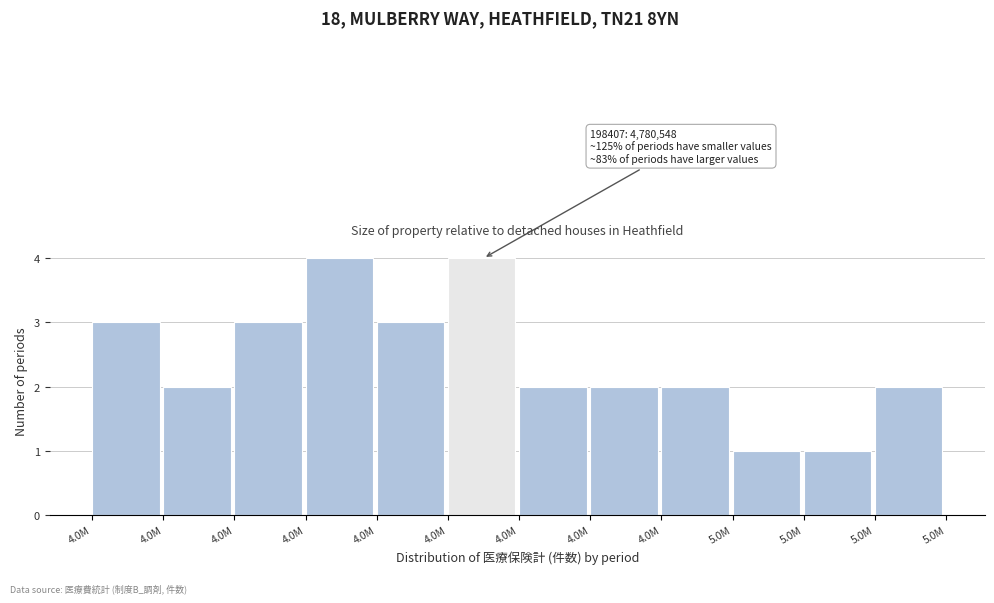

Count the number of data series in this chart.

1